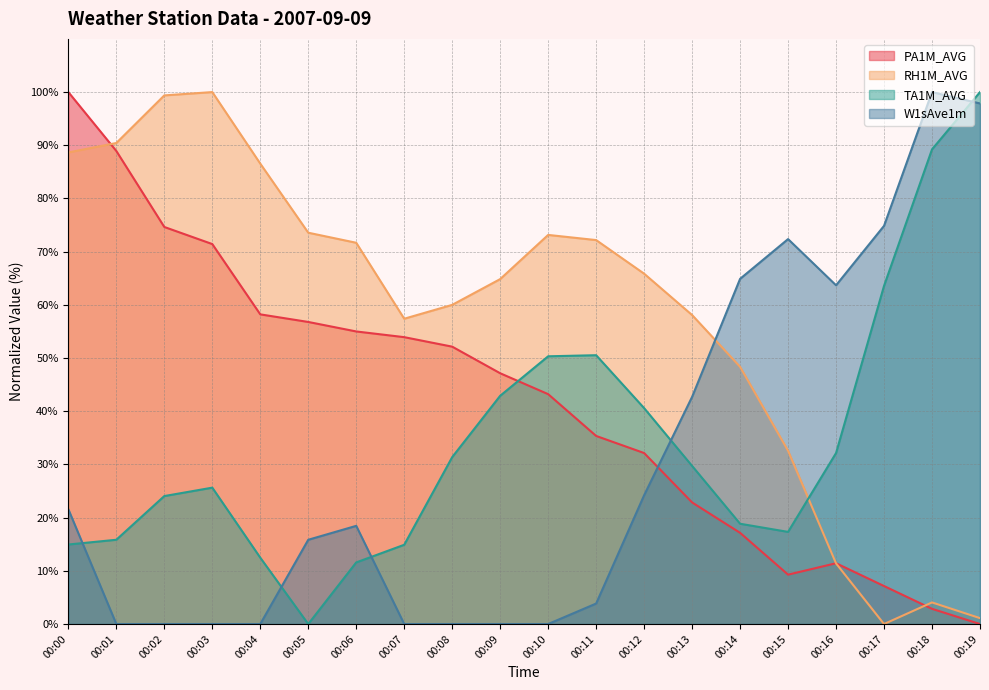

How many values in the TA1M_AVG series are below 29?

10